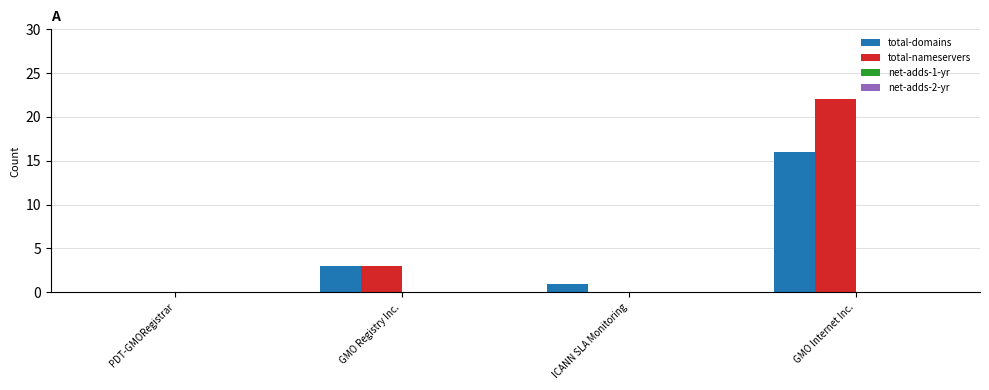

What is the sum of all total-domains values?

20